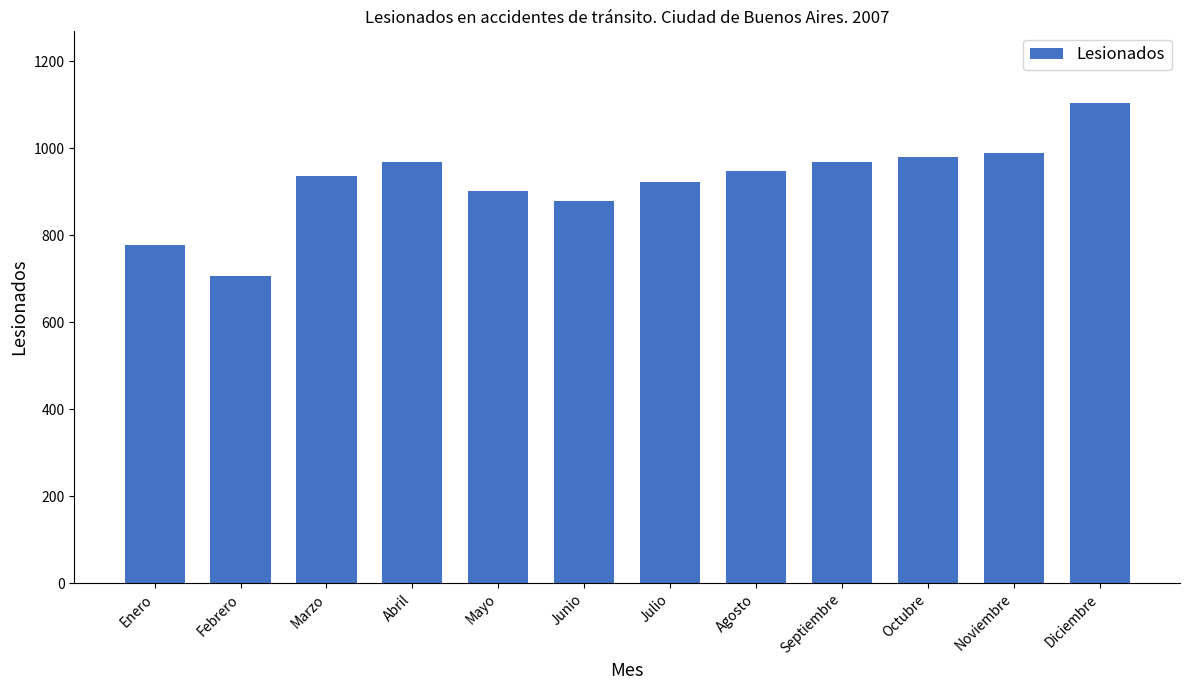

How many categories are shown in the chart?

12